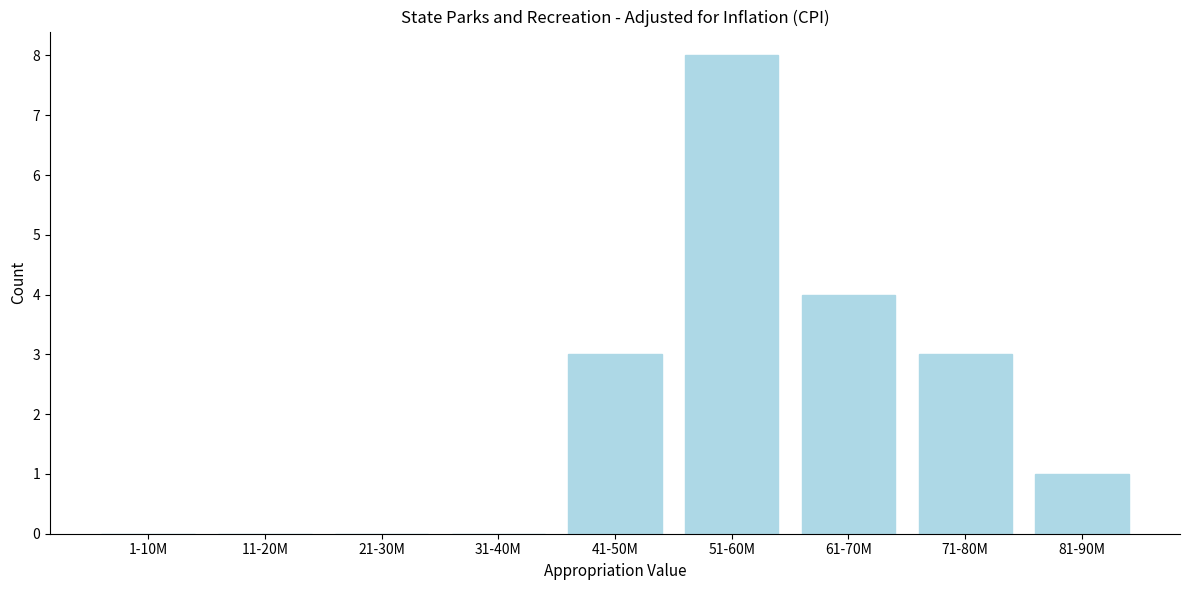

Reading right to left, transcribe all the data shown in this chart.

81-90M=1	71-80M=3	61-70M=4	51-60M=8	41-50M=3	31-40M=0	21-30M=0	11-20M=0	1-10M=0